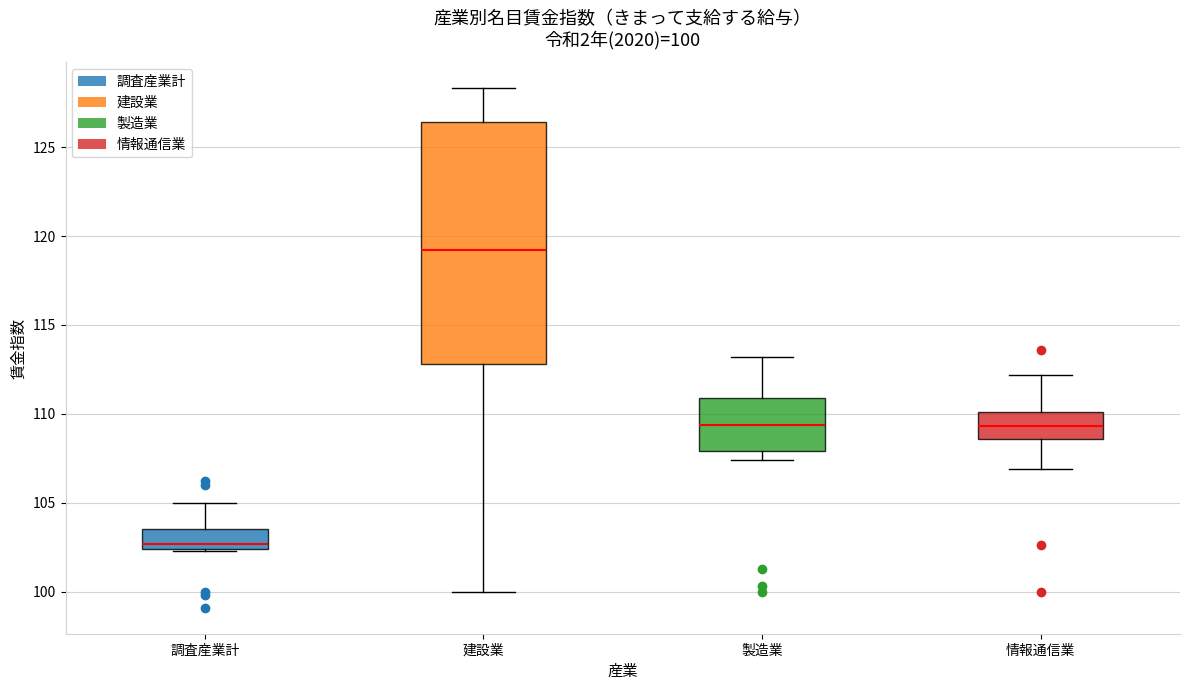

Comparing the boxes themselves (not the whiskers), which one is the tallest?

建設業